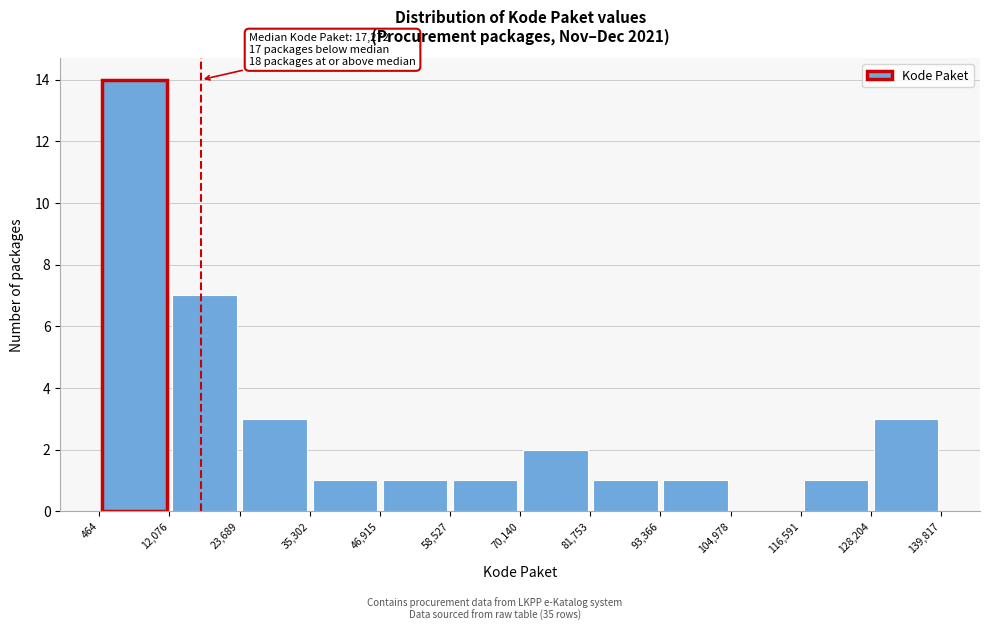

Which range on the x-axis has the tallest bar?

464 to 12,076